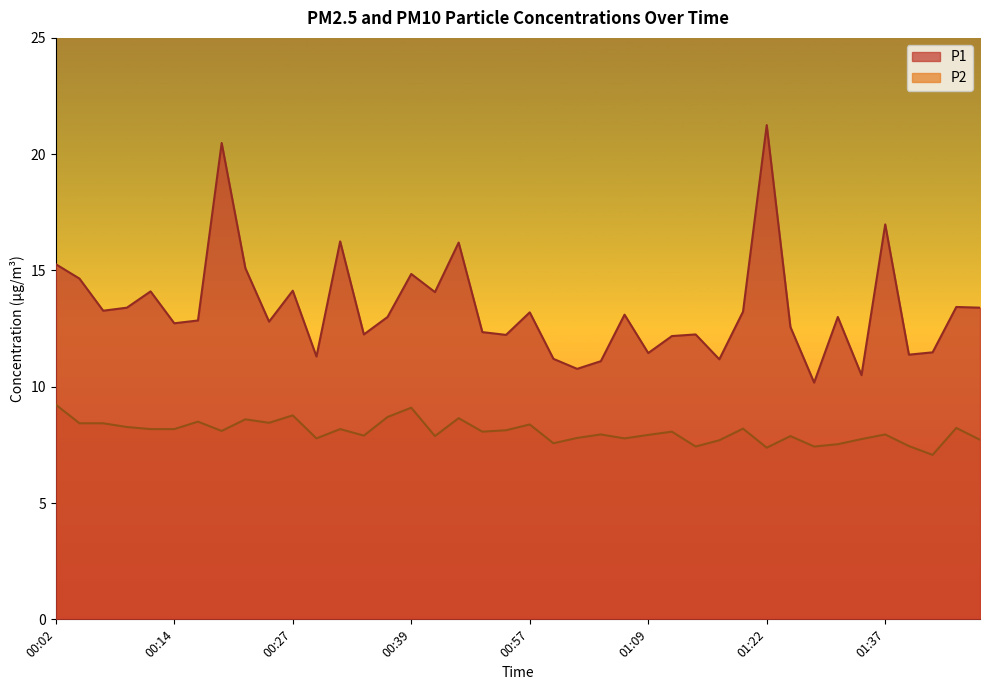

How many lines are shown in the chart?

2